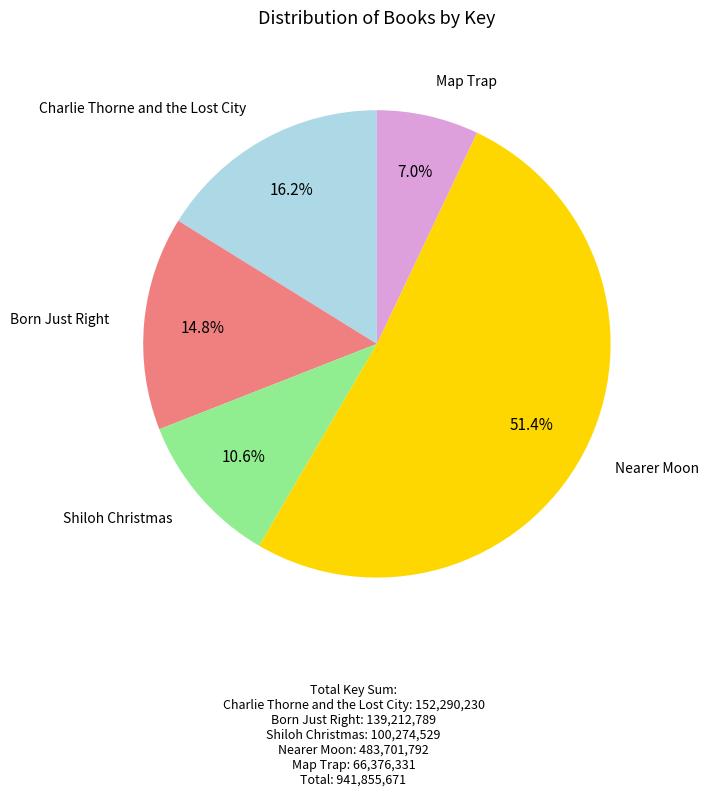

Count the number of slices in the pie.

5